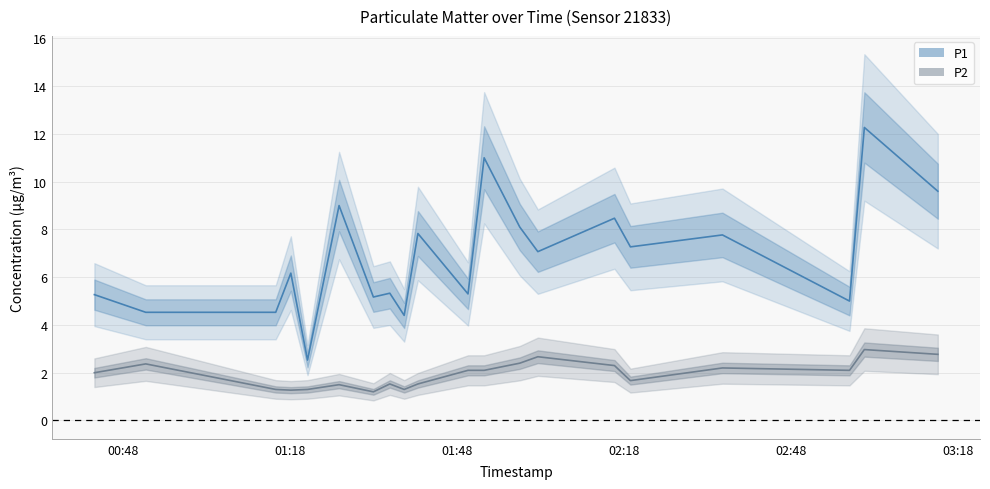

At how many categories does at least one series exceed 8?

6